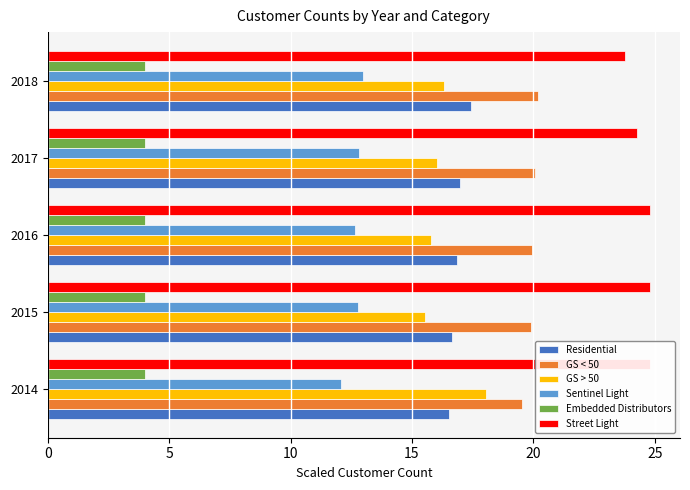

What are all the series names shown in the legend?

Residential, GS < 50, GS > 50, Sentinel Light, Embedded Distributors, Street Light